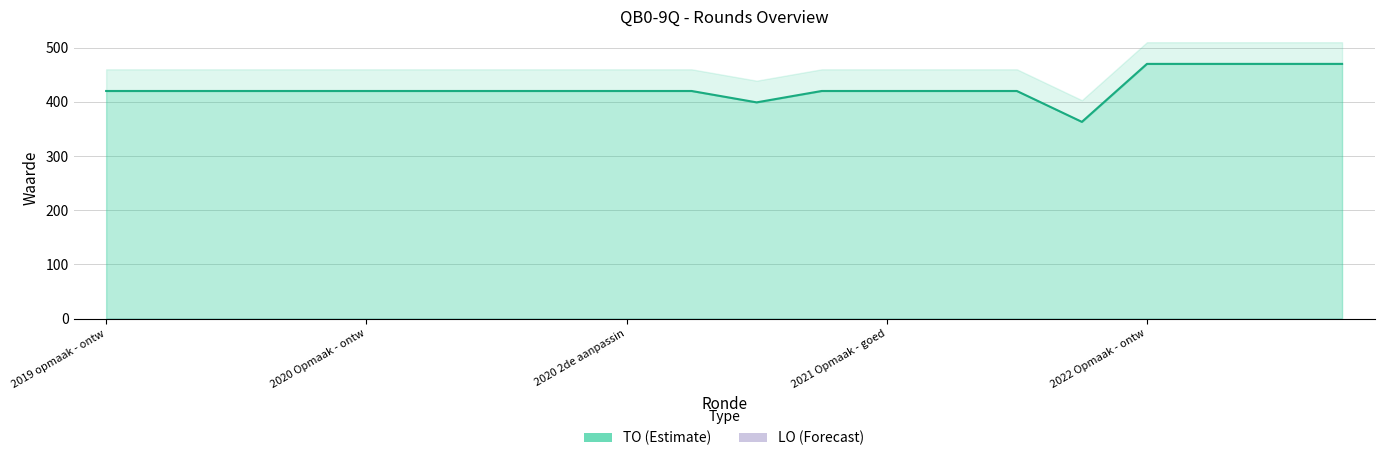

Reading right to left, extract all data points from this chart.

470	470	470	470	363	420	420	420	420	399	420	420	420	420	420	420	420	420	420	420